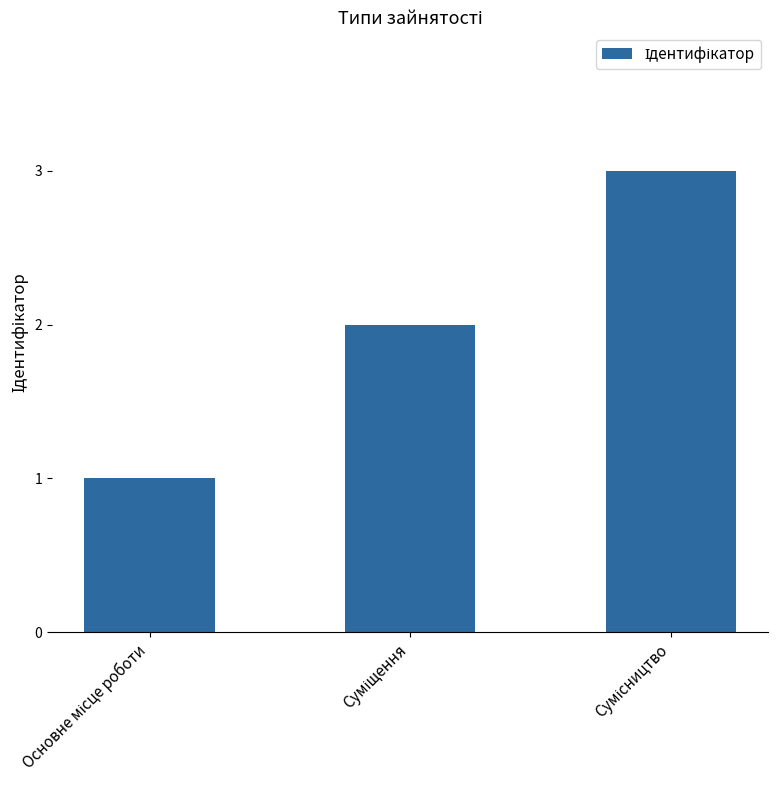

What is the sum of all values?

6